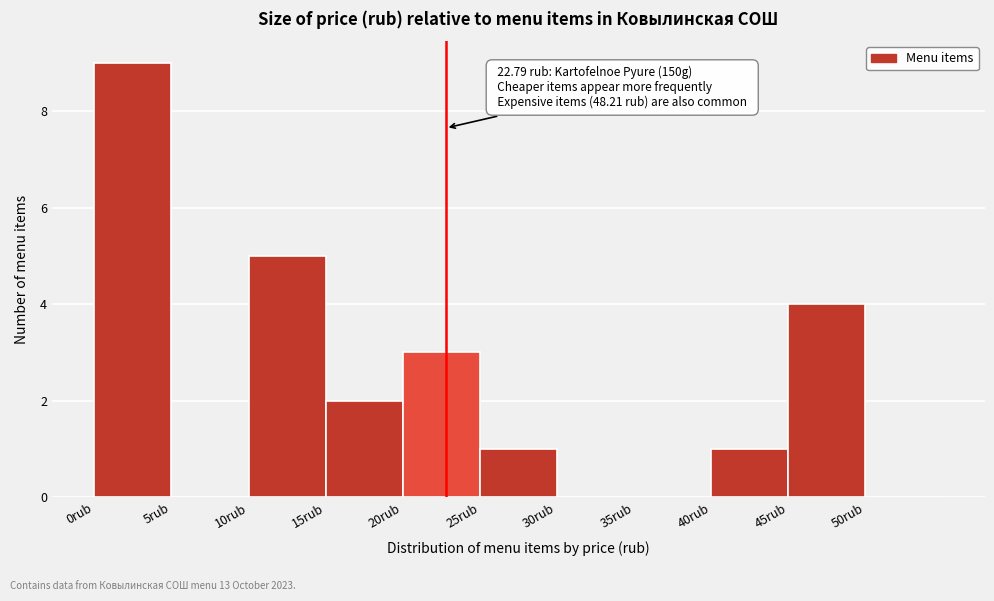

Over which range of the x-axis is the bar tallest?

0 to 5